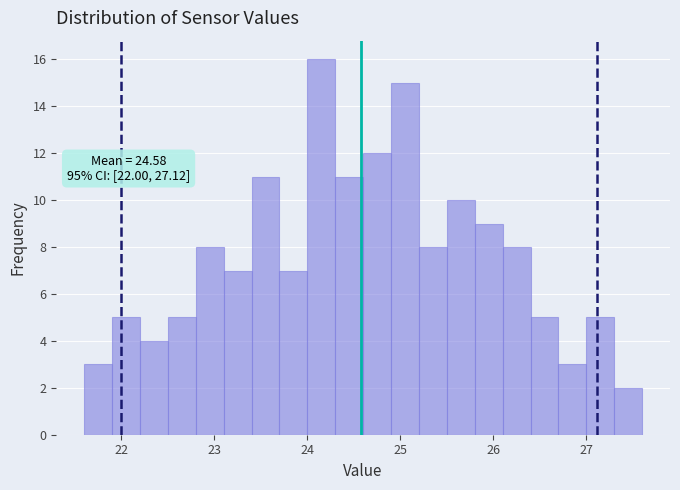

Around what value on the x-axis is the tallest bar? Give the approximate position of its centre, as read against the axis.

24.2